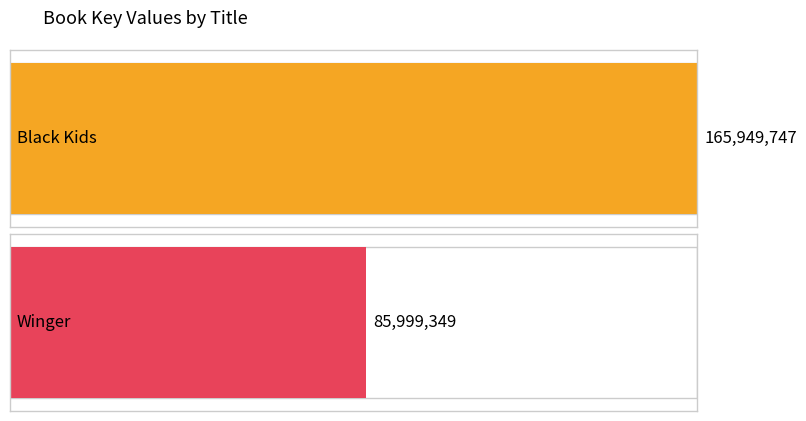

Approximately how many times larger is the value at Black Kids compared to Winger?

1.9